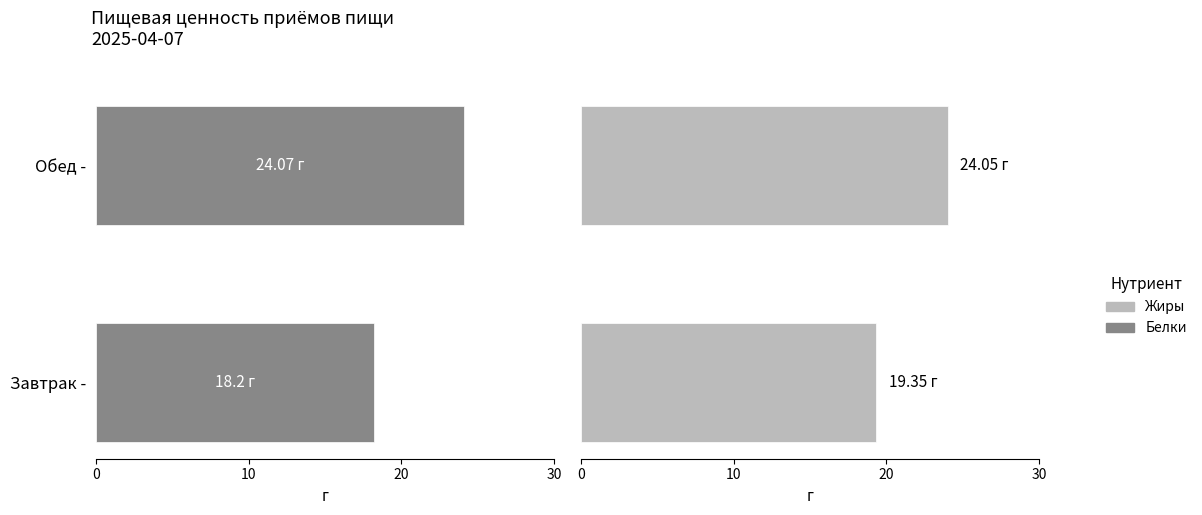

What is the minimum value shown in the chart?

18.2